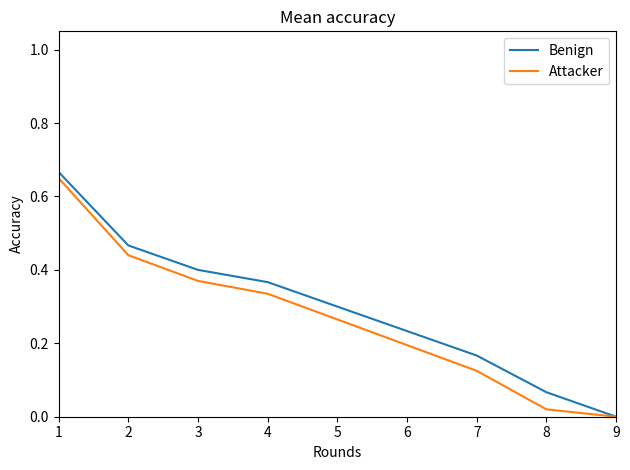

True or false: Attacker has a value of 0.2 at 6.

True